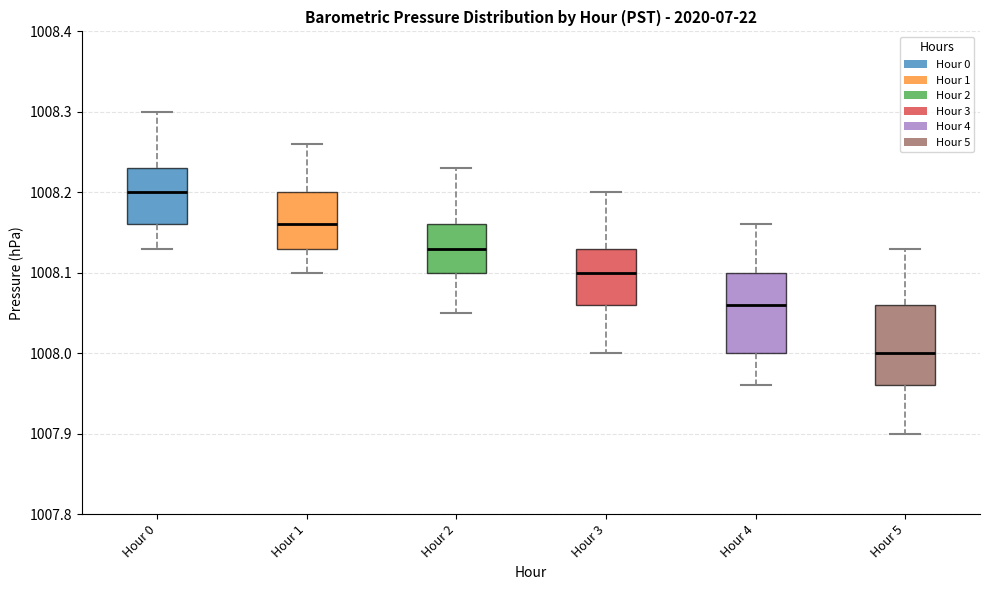

Which box has the lowest median line?

Hour 5